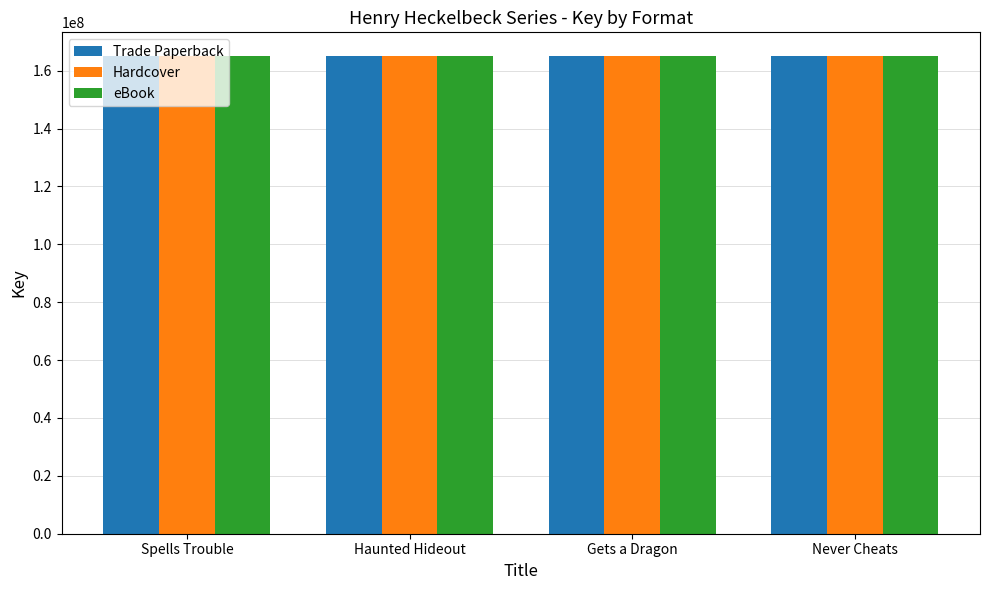

The value of eBook at Spells Trouble is 164991518. True or false?

True